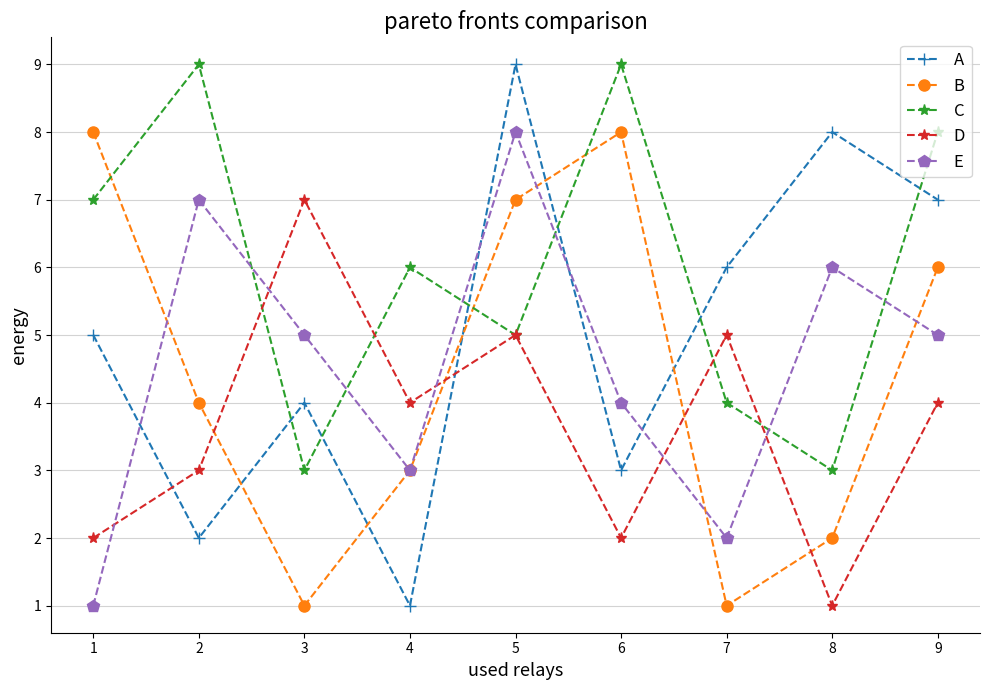

Is it true that E equals 0 at 6?

False